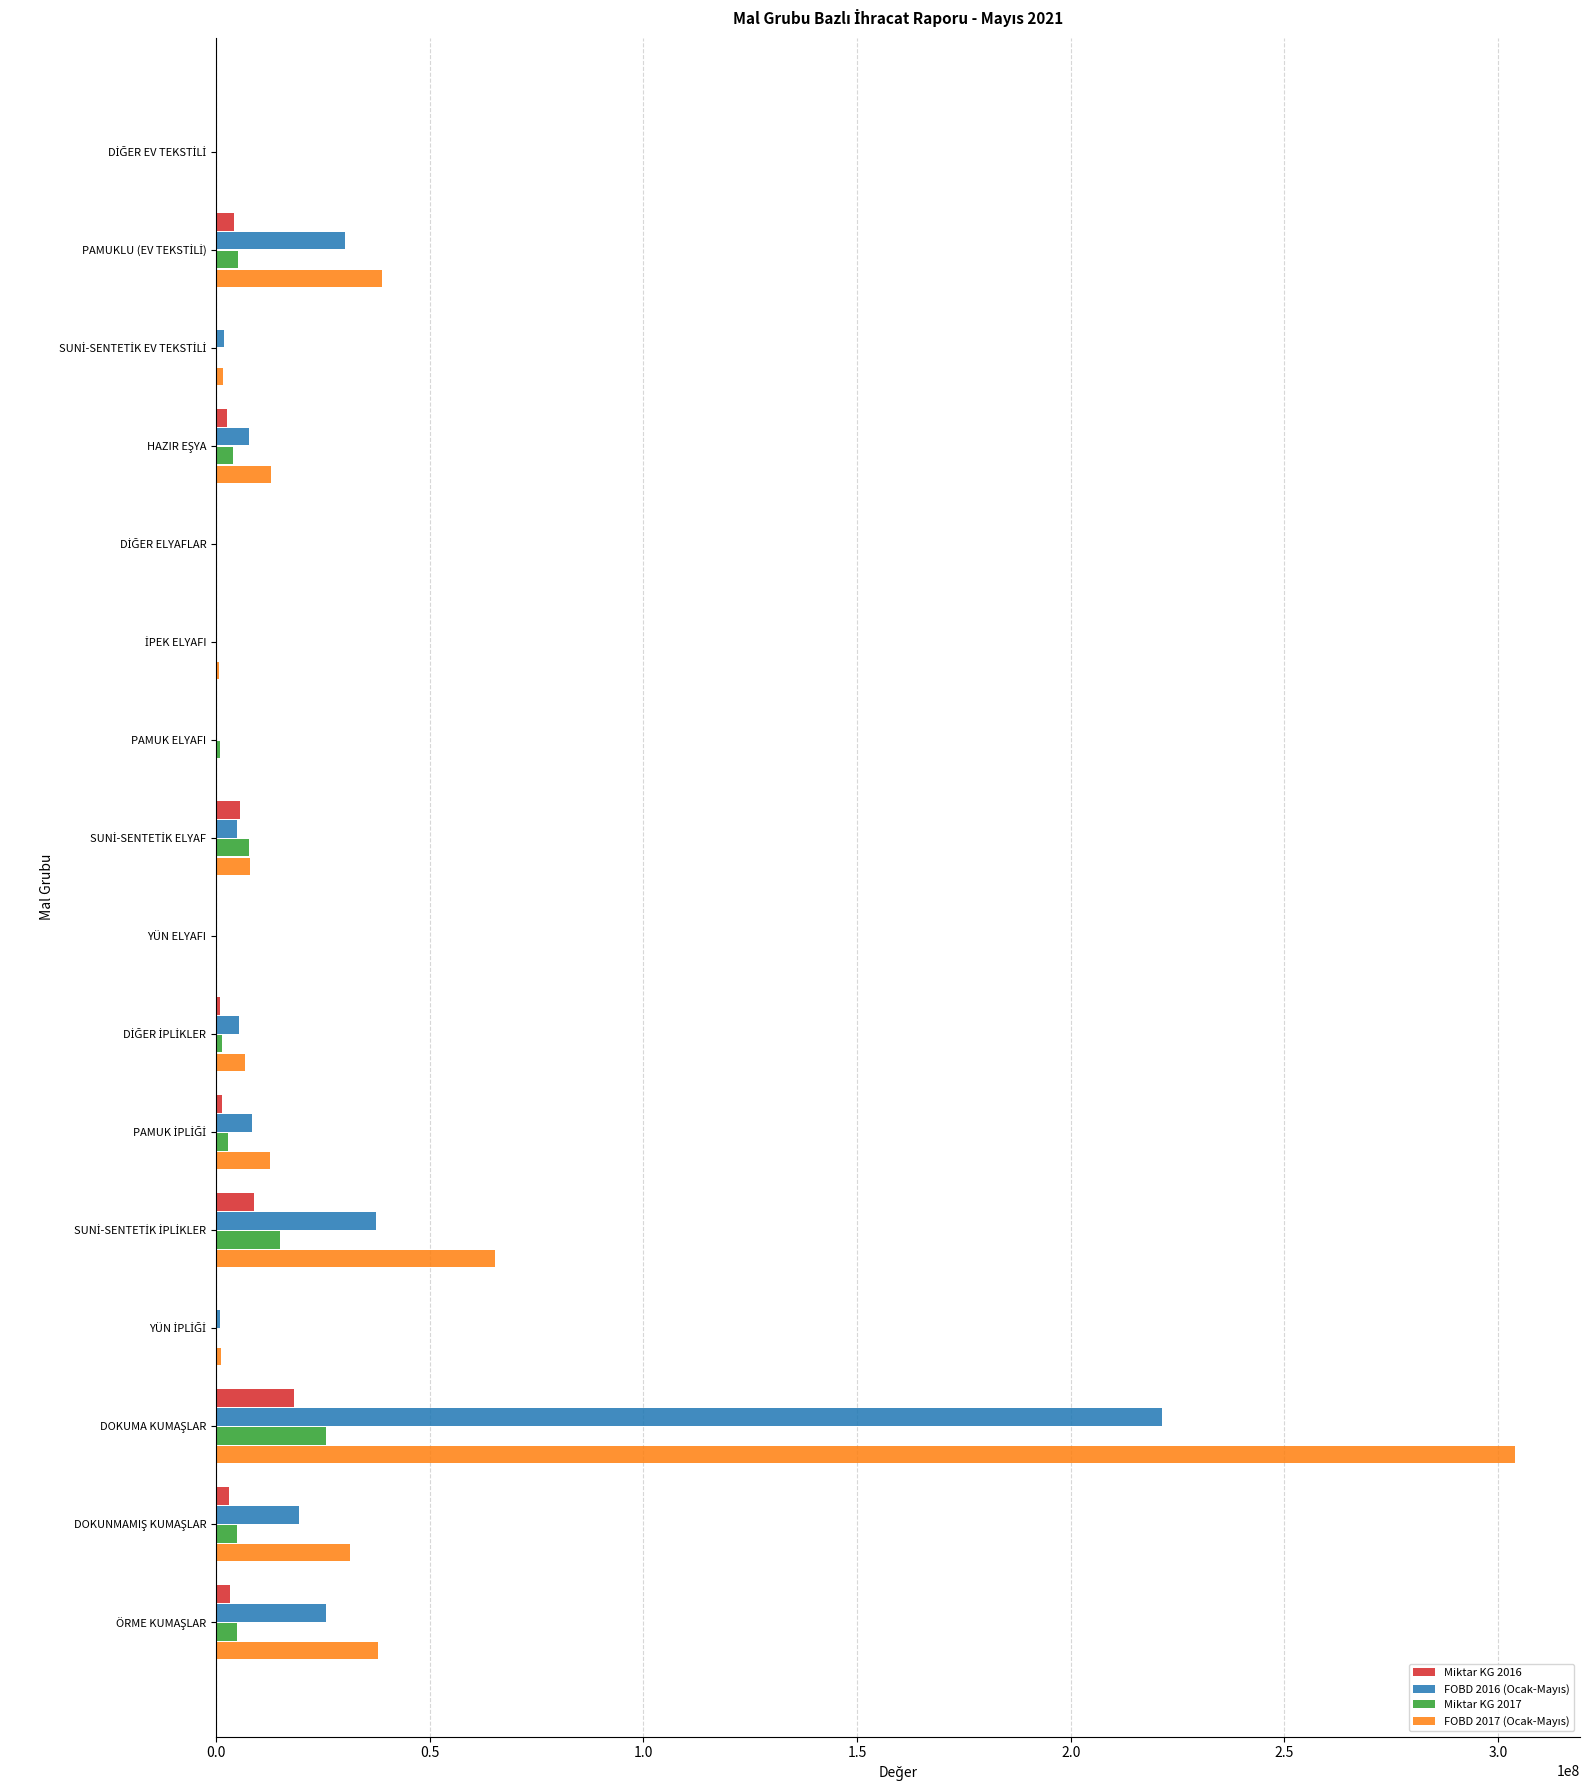

What is the highest value of the Miktar KG 2016 series?

18206695.8